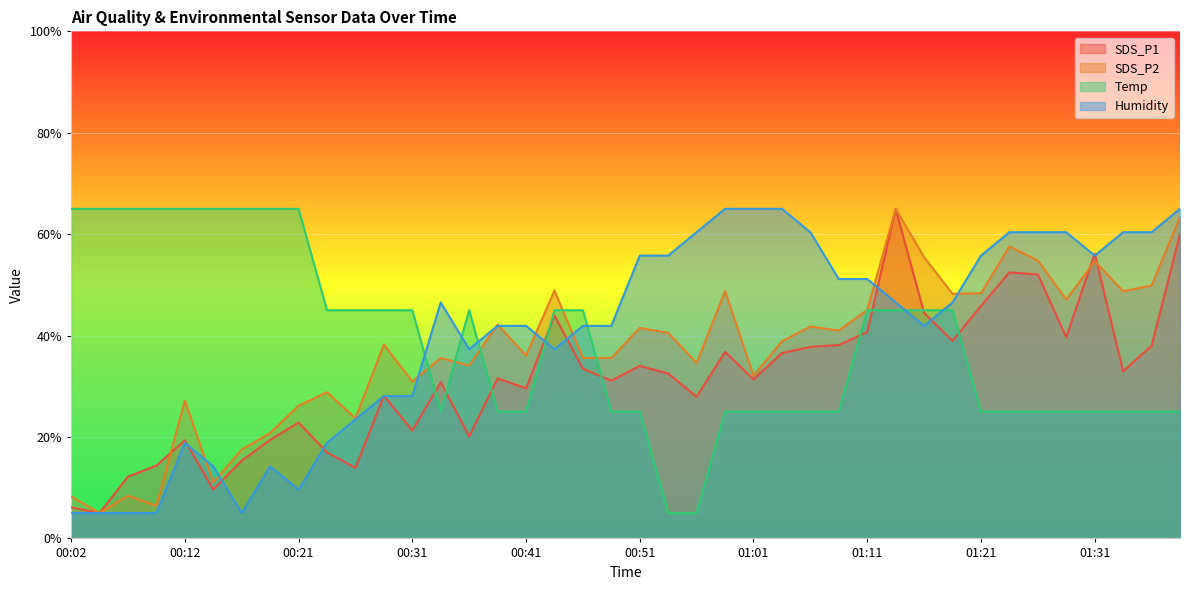

Reading left to right, transcribe all the data shown in this chart.

SDS_P1: 00:02=6.1	00:04=5.0	00:07=12.2	00:09=14.4	00:12=19.3	00:14=9.6	00:17=15.3	00:19=19.4	00:21=22.8	00:24=17.0	00:26=13.9	00:29=28.1	00:31=21.3	00:34=30.8	00:36=20.1	00:39=31.6	00:41=29.6	00:44=43.9	00:46=33.5	00:49=31.1	00:51=34.0	00:53=32.5	00:56=28.0	00:58=36.8	01:01=31.4	01:03=36.5	01:06=37.8	01:09=38.1	01:11=40.7	01:14=65.0	01:16=44.5	01:19=39.0	01:21=45.9	01:24=52.5	01:26=52.0	01:29=39.7	01:31=56.2	01:34=33.0	01:36=38.0	01:39=60.0
SDS_P2: 00:02=8.3	00:04=5.0	00:07=8.4	00:09=6.4	00:12=27.2	00:14=11.1	00:17=17.5	00:19=20.8	00:21=26.2	00:24=28.8	00:26=23.7	00:29=38.2	00:31=30.9	00:34=35.6	00:36=34.1	00:39=42.2	00:41=36.1	00:44=48.9	00:46=35.6	00:49=35.6	00:51=41.5	00:53=40.5	00:56=34.6	00:58=48.8	01:01=32.1	01:03=38.9	01:06=41.8	01:09=41.0	01:11=45.1	01:14=65.0	01:16=55.5	01:19=48.2	01:21=48.4	01:24=57.6	01:26=54.8	01:29=47.1	01:31=54.7	01:34=48.8	01:36=49.9	01:39=63.4
Temp: 00:02=65.0	00:04=65.0	00:07=65.0	00:09=65.0	00:12=65.0	00:14=65.0	00:17=65.0	00:19=65.0	00:21=65.0	00:24=45.0	00:26=45.0	00:29=45.0	00:31=45.0	00:34=25.0	00:36=45.0	00:39=25.0	00:41=25.0	00:44=45.0	00:46=45.0	00:49=25.0	00:51=25.0	00:53=5.0	00:56=5.0	00:58=25.0	01:01=25.0	01:03=25.0	01:06=25.0	01:09=25.0	01:11=45.0	01:14=45.0	01:16=45.0	01:19=45.0	01:21=25.0	01:24=25.0	01:26=25.0	01:29=25.0	01:31=25.0	01:34=25.0	01:36=25.0	01:39=25.0
Humidity: 00:02=5.0	00:04=5.0	00:07=5.0	00:09=5.0	00:12=18.8	00:14=14.2	00:17=5.0	00:19=14.2	00:21=9.6	00:24=18.8	00:26=23.5	00:29=28.1	00:31=28.1	00:34=46.5	00:36=37.3	00:39=41.9	00:41=41.9	00:44=37.3	00:46=41.9	00:49=41.9	00:51=55.8	00:53=55.8	00:56=60.4	00:58=65.0	01:01=65.0	01:03=65.0	01:06=60.4	01:09=51.2	01:11=51.2	01:14=46.5	01:16=41.9	01:19=46.5	01:21=55.8	01:24=60.4	01:26=60.4	01:29=60.4	01:31=55.8	01:34=60.4	01:36=60.4	01:39=65.0